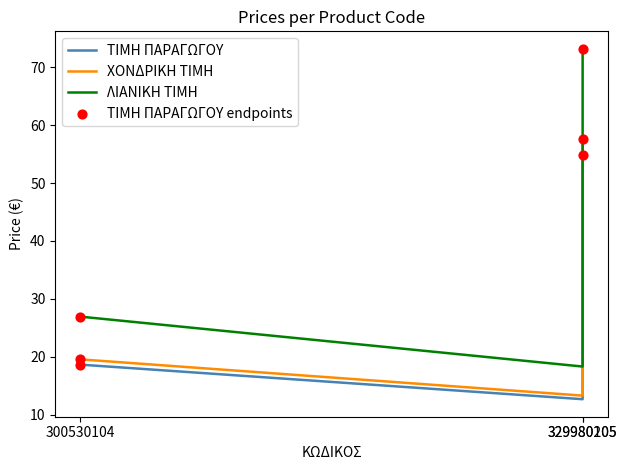

What is the total value across all series at 329980105?

44.2